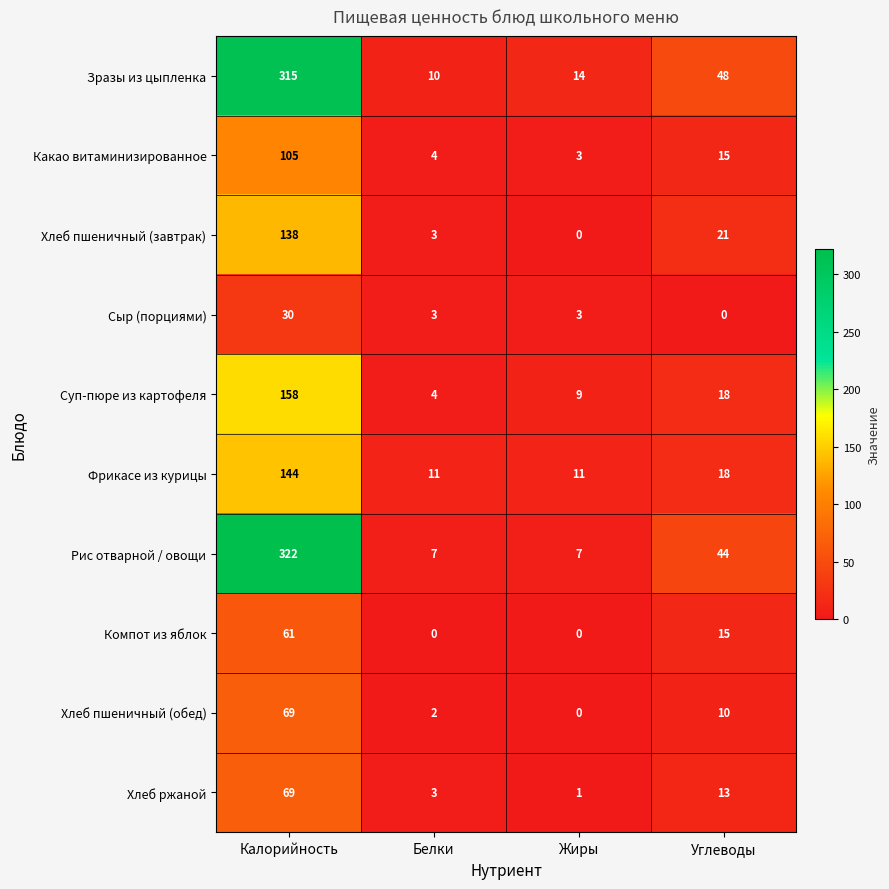

List the labels in order of Какао витаминизированное value, smallest first.

Жиры, Белки, Углеводы, Калорийность